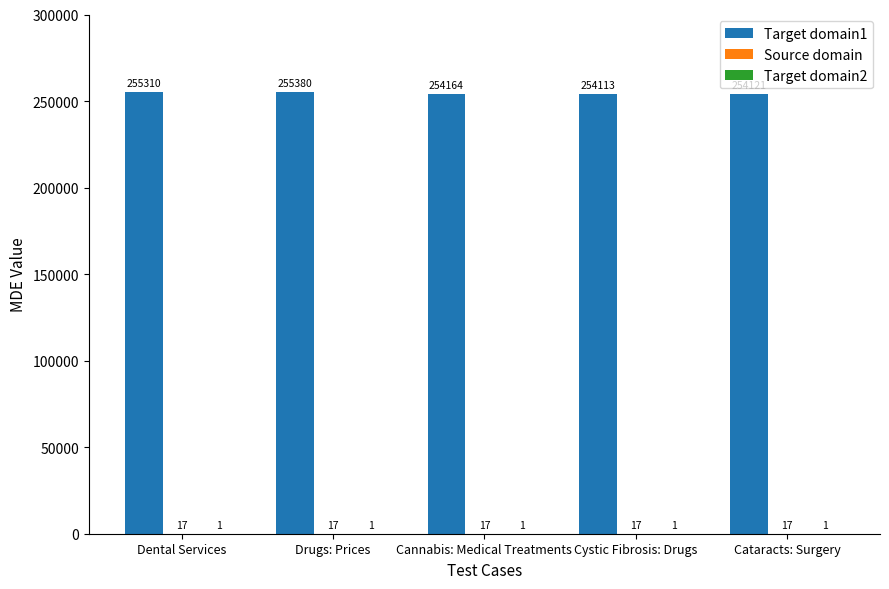

Which label corresponds to the largest value in the chart?

Drugs: Prices